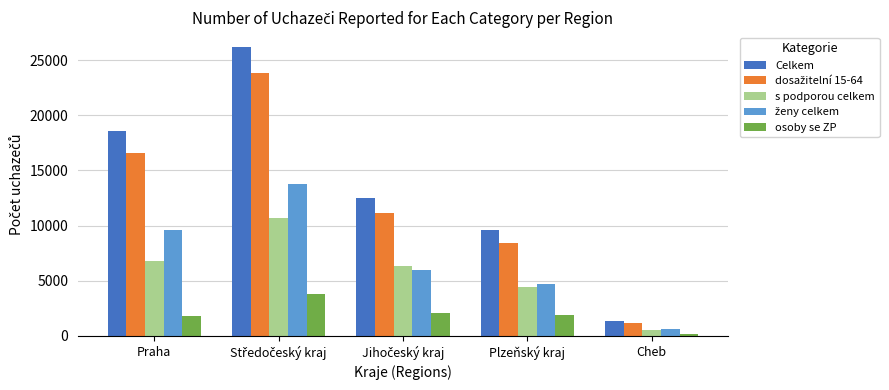

True or false: s podporou celkem has a value of 1332 at Plzeňský kraj.

False